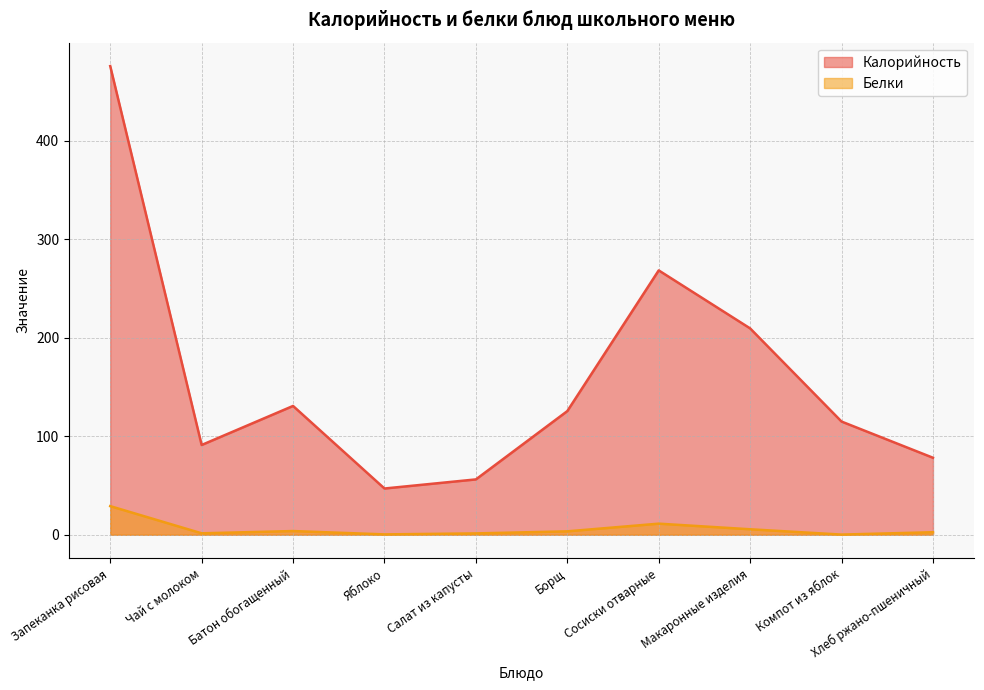

What is the difference between the highest and lowest values at Компот из яблок?

114.8